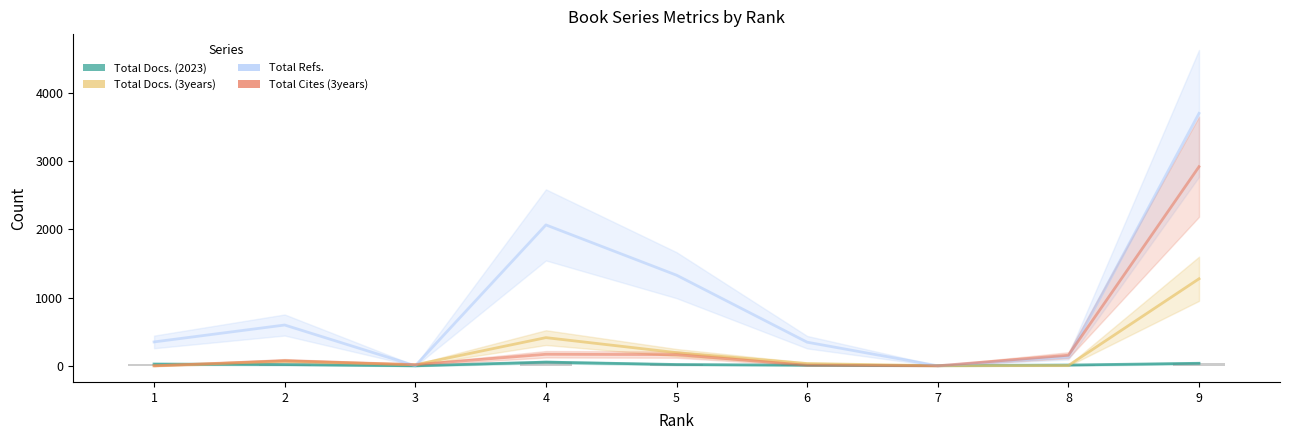

The Total Docs. (2023) series shows 19 at 5. True or false?

True